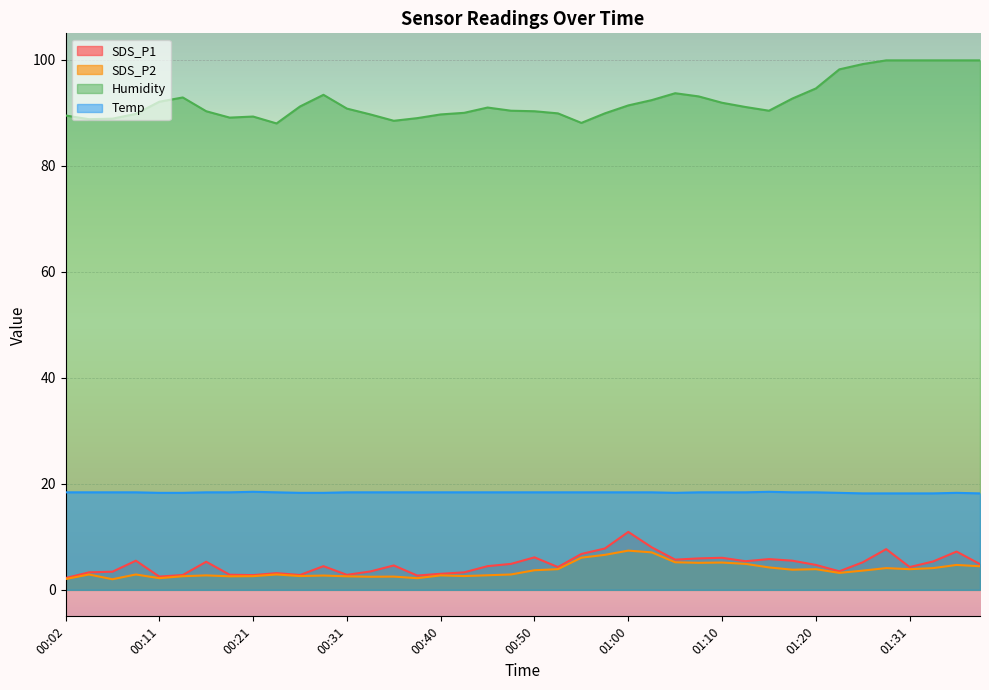

The value of SDS_P2 at 00:50 is 3.7. True or false?

True